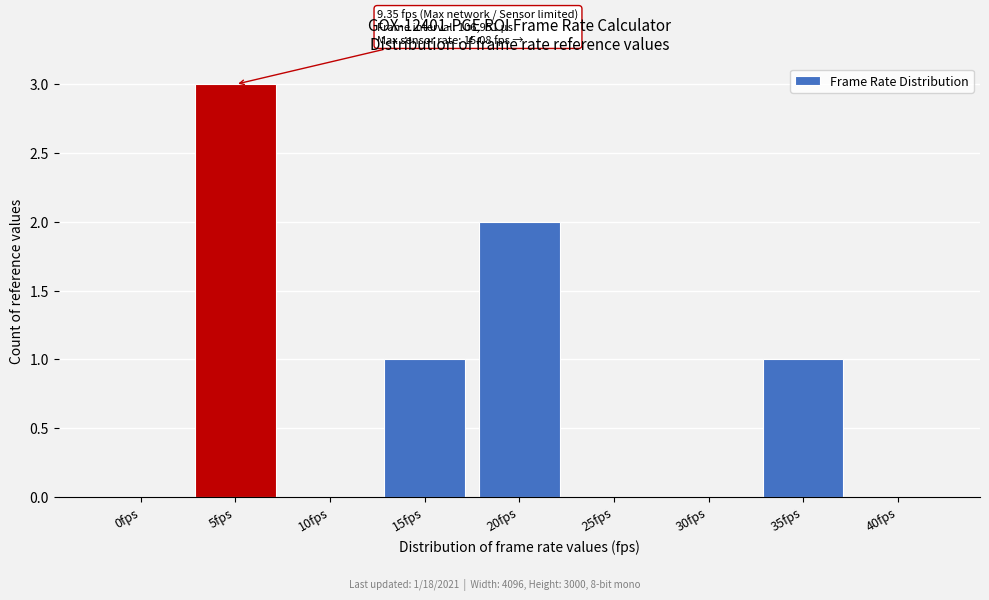

Reading right to left, what are all the values shown in this chart?

40fps=0	35fps=1	30fps=0	25fps=0	20fps=2	15fps=1	10fps=0	5fps=3	0fps=0